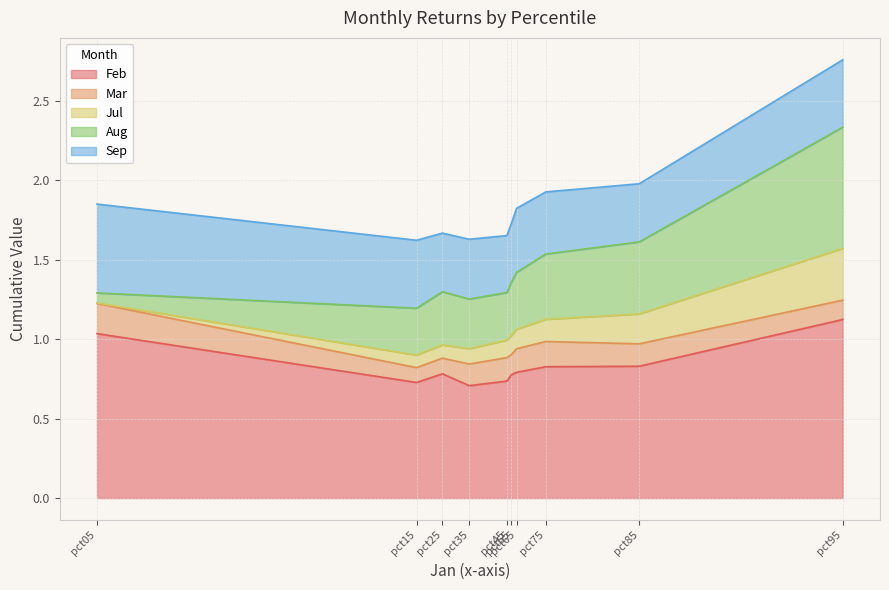

Rank the series at pct25 from highest to lowest value.

Feb, Sep, Aug, Mar, Jul